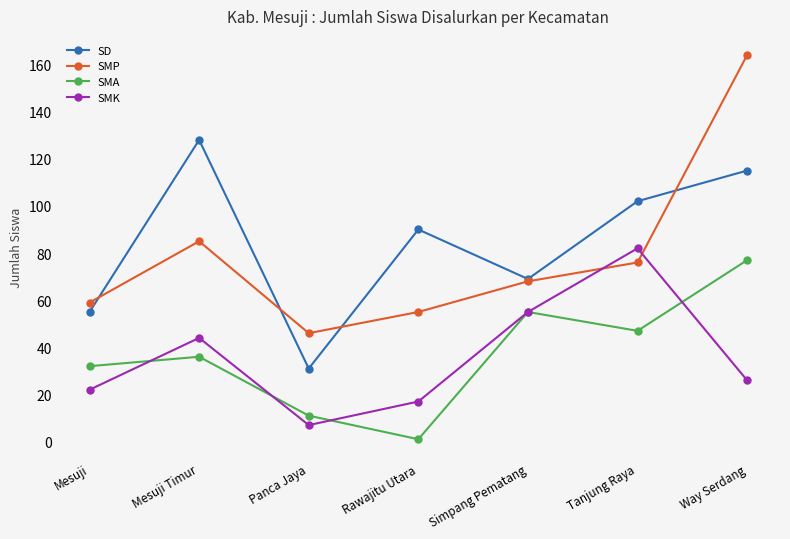

Where do SMP and SMK first cross each other?

Simpang Pematang and Tanjung Raya